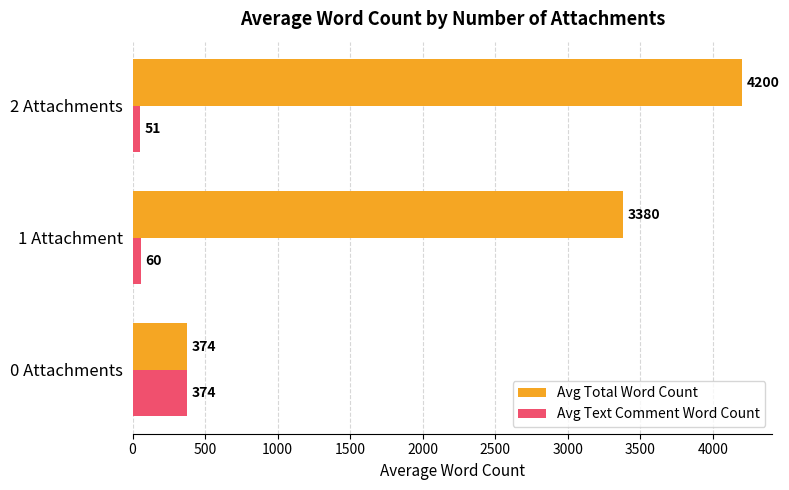

The Avg Total Word Count series shows 7542.1 at 2 Attachments. True or false?

False